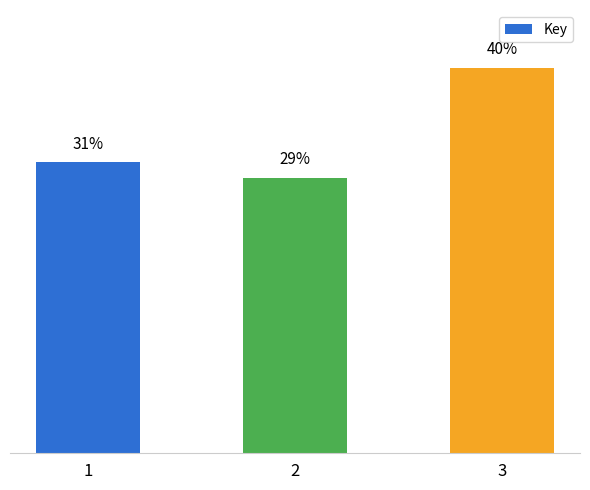

Which has a higher value, 1 or 2?

1